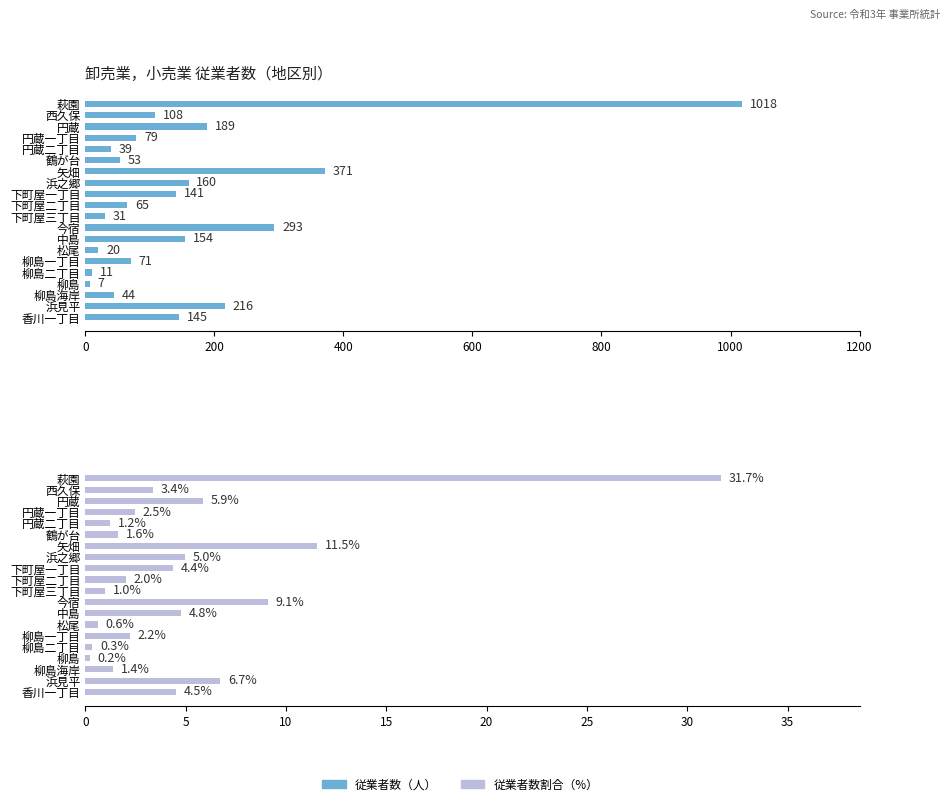

Is the value of 従業者数（卸売業，小売業） at 萩園 greater than the value of 従業者数割合（%） at 柳島二丁目?

Yes